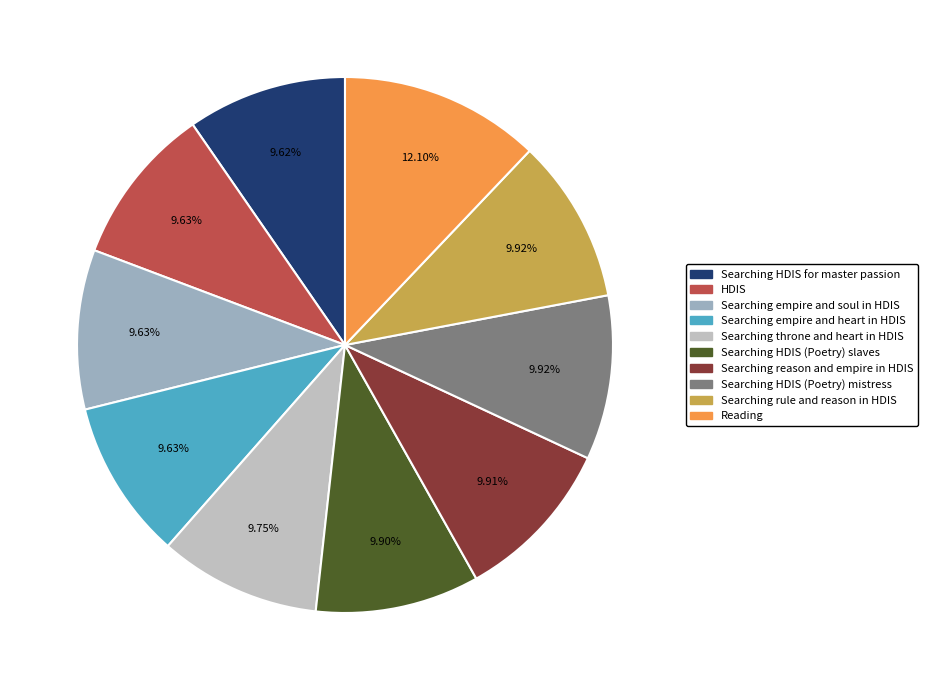

Which slice is the largest?

Reading